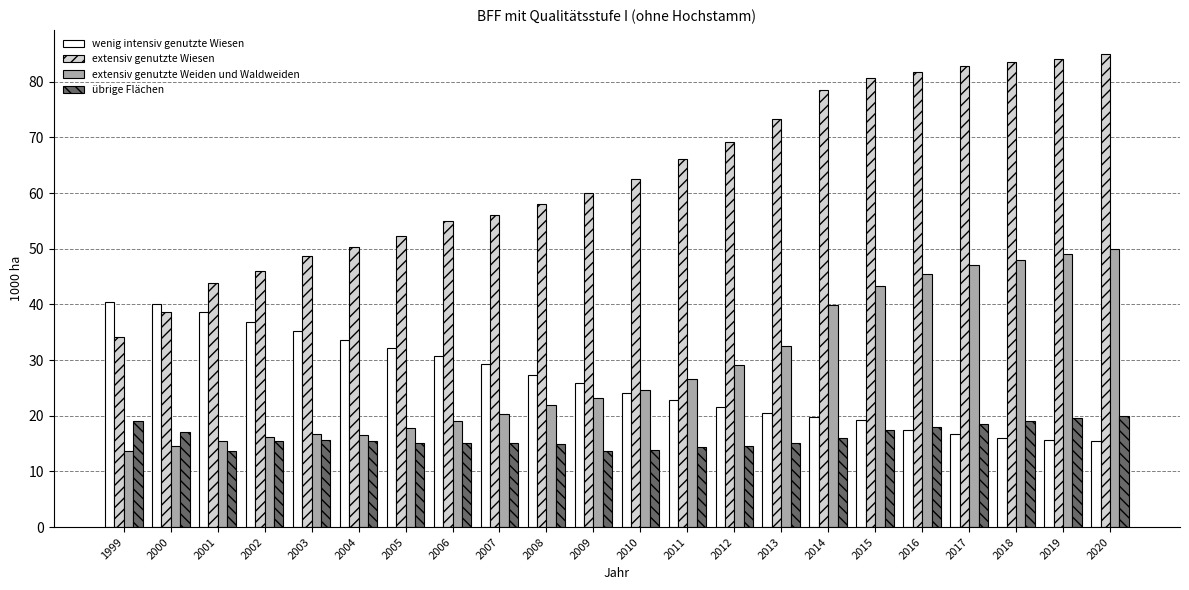

Which series has the largest range (max minus min)?

extensiv genutzte Wiesen